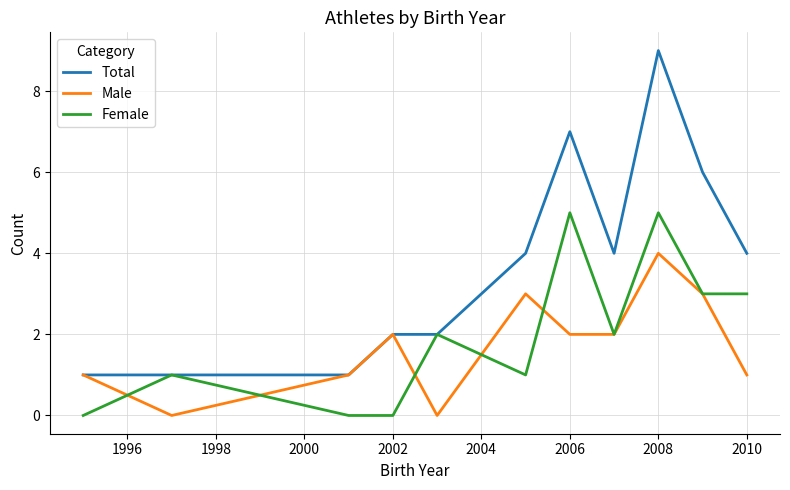

What is the maximum value for Male?

4